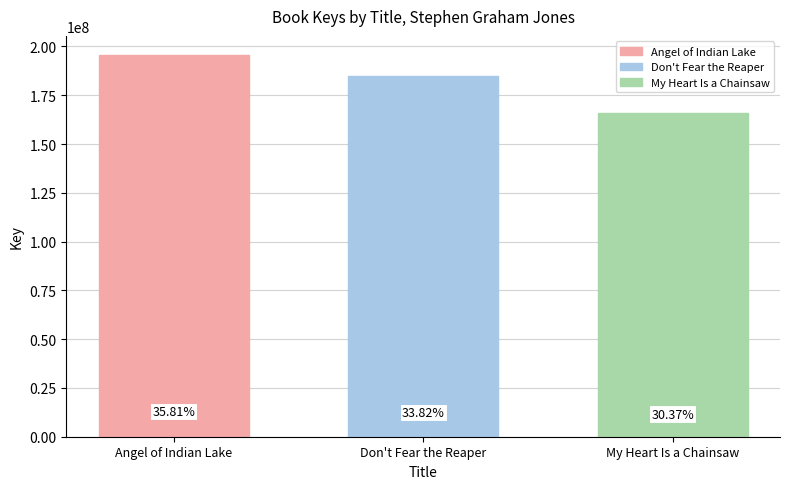

Reading left to right, transcribe all the data shown in this chart.

195641316	184743776	165898665